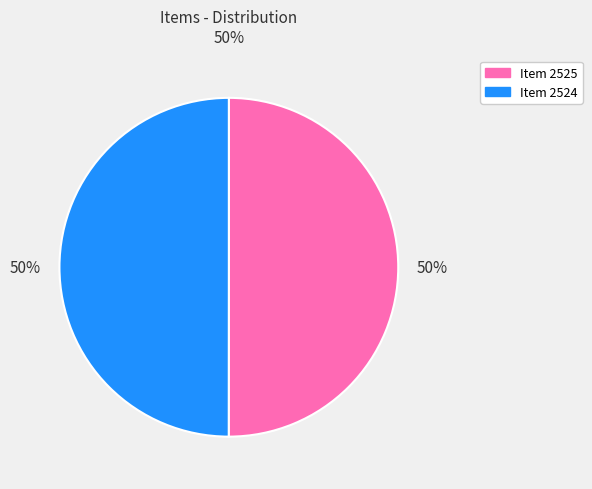

Count the number of slices in the pie.

2